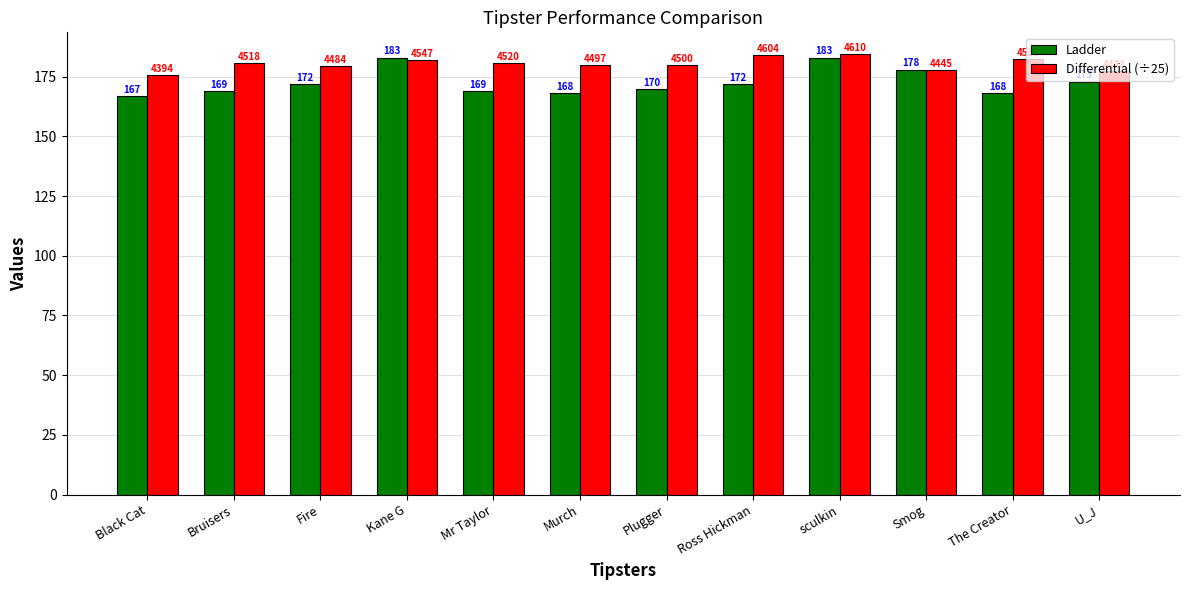

The value of Ladder at Plugger is 170.0. True or false?

True